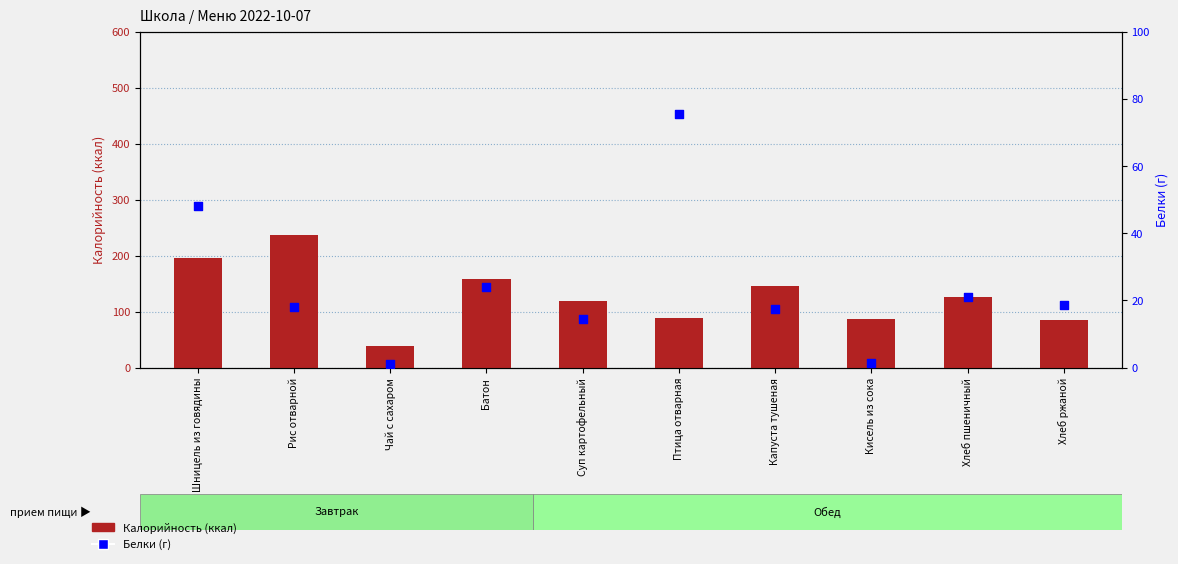

Which series has the largest total across all categories?

Калорийность